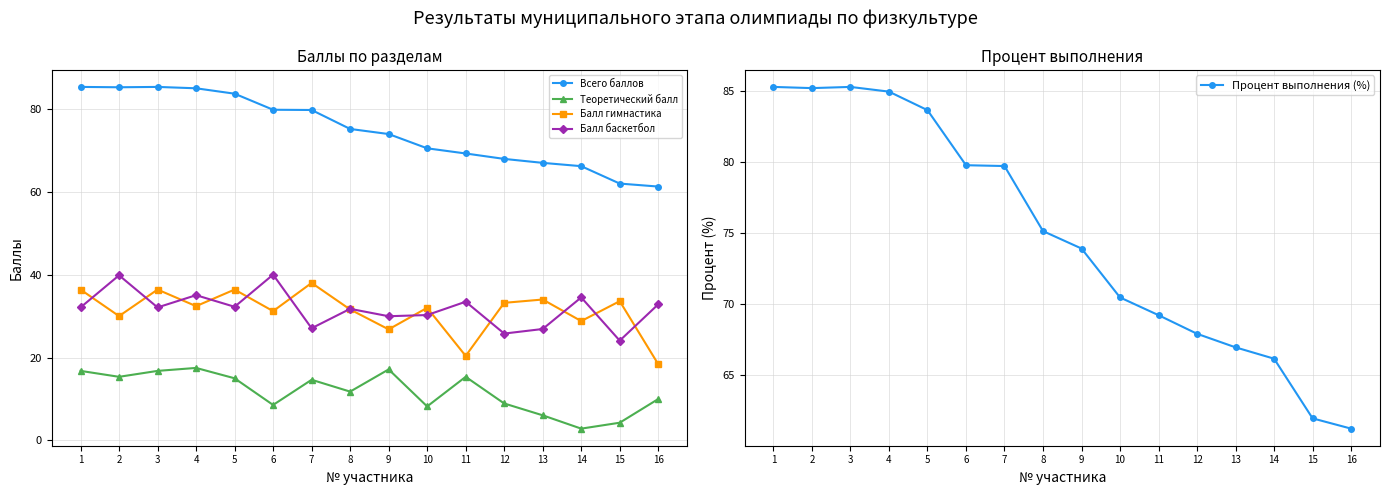

List the series in order of their peak value, highest first.

Всего баллов, Процент выполнения (%), Балл баскетбол, Балл гимнастика, Теоретический балл